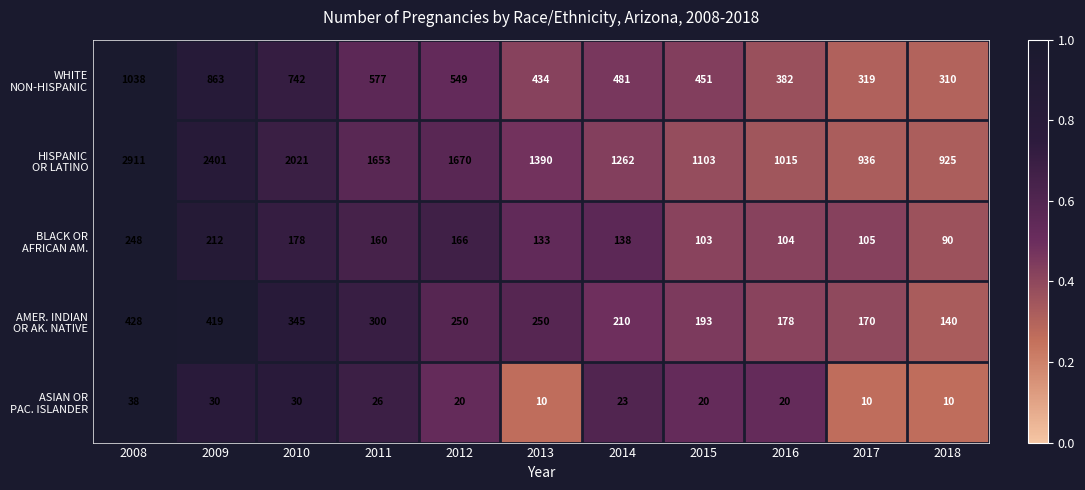

At which category is the sum across all series the highest?

2008